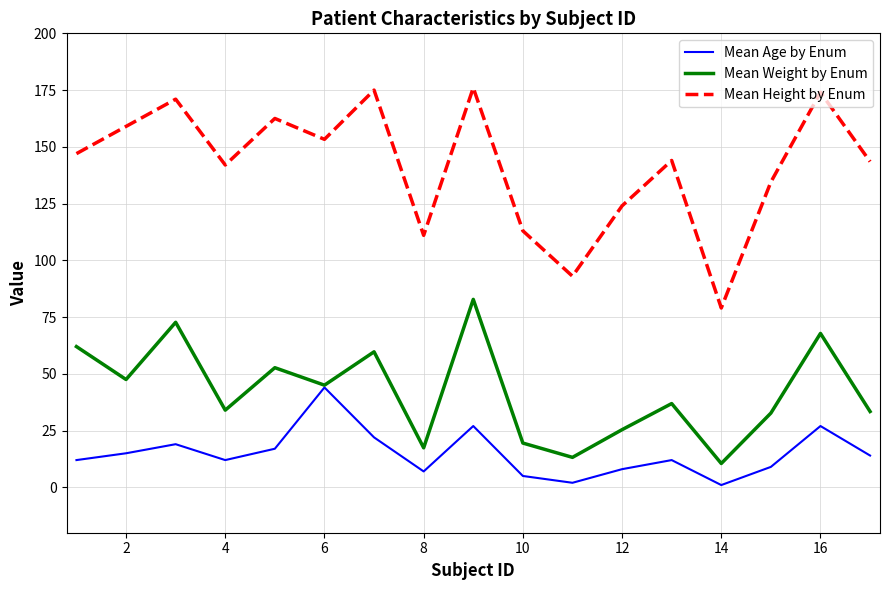

How many lines are shown in the chart?

3